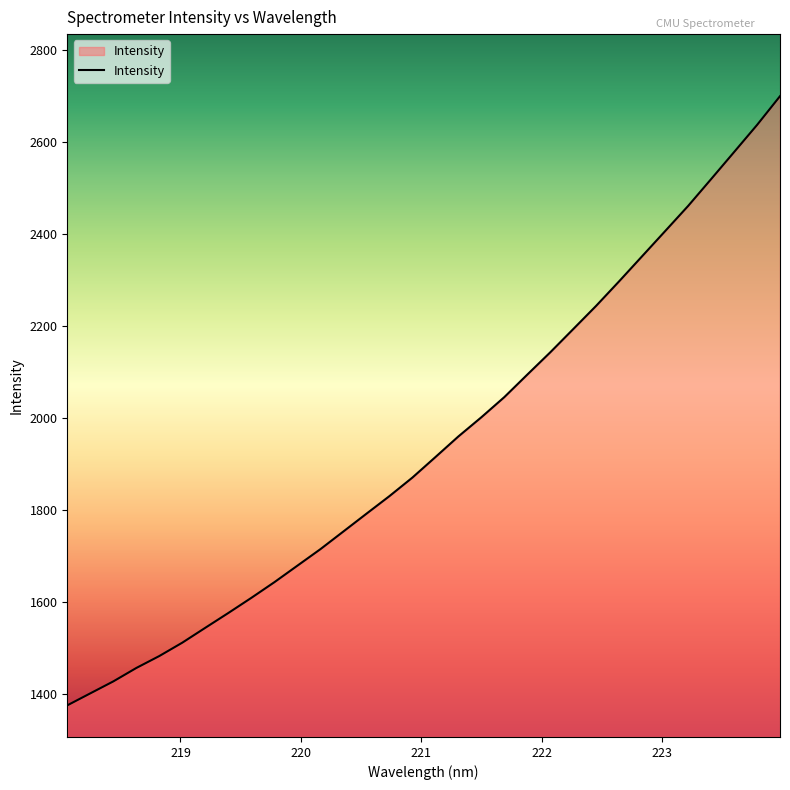

What is the difference between the maximum and minimum values?

1324.2